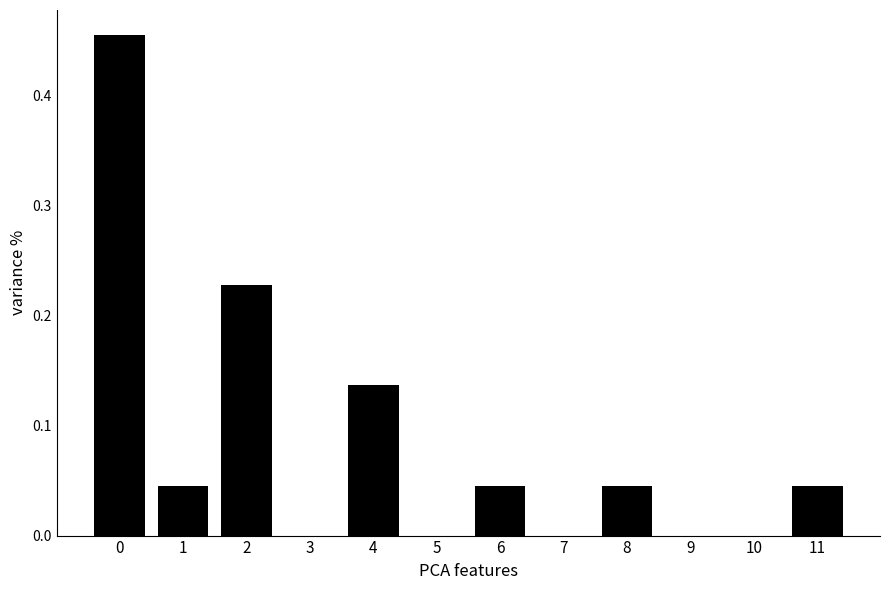

The value at 9 is 0.2. True or false?

False